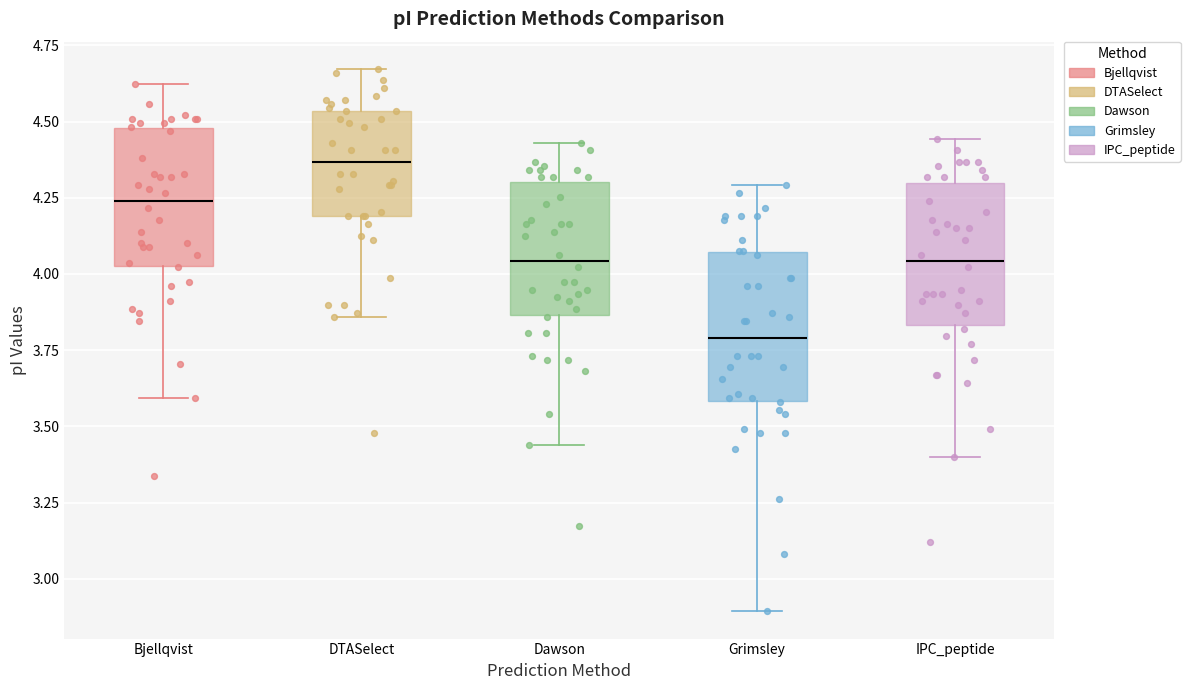

Reading left to right, transcribe this box plot: for each box, give where its median line is, the range the box spans, and where its two whiskers end, as read against the y-axis. The values are not printed on the chart, so give them approximately, as read against the axis.

Bjellqvist: median 4.25, box 4.05 to 4.50, whiskers 3.60 to 4.60
DTASelect: median 4.35, box 4.20 to 4.55, whiskers 3.85 to 4.65
Dawson: median 4.05, box 3.85 to 4.30, whiskers 3.45 to 4.45
Grimsley: median 3.80, box 3.60 to 4.05, whiskers 2.90 to 4.30
IPC_peptide: median 4.05, box 3.85 to 4.30, whiskers 3.40 to 4.45